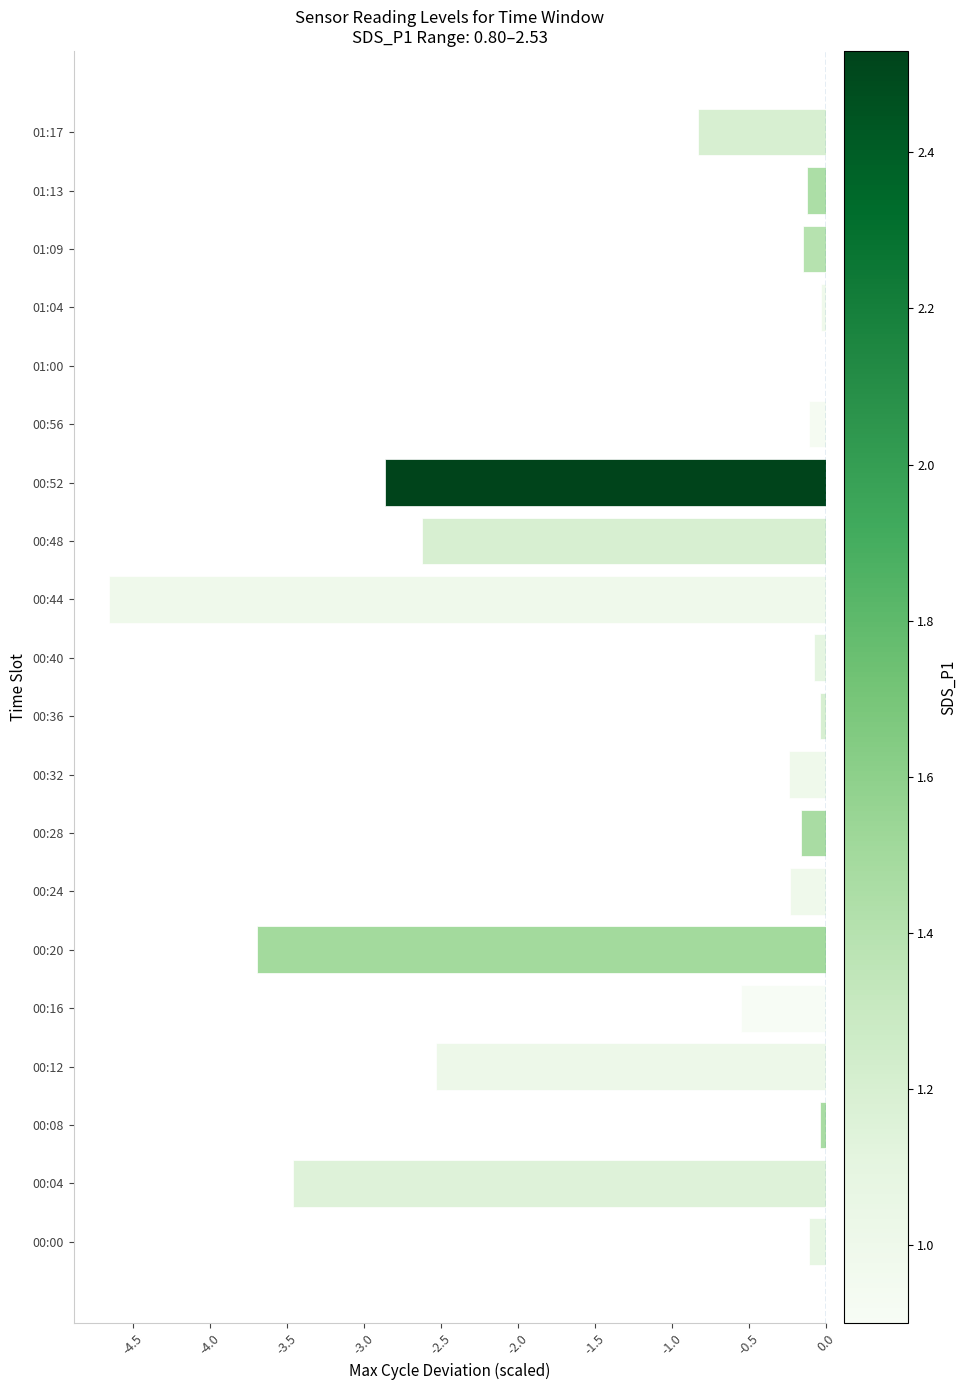

Is it true that the value at 00:20 is -3.7?

True